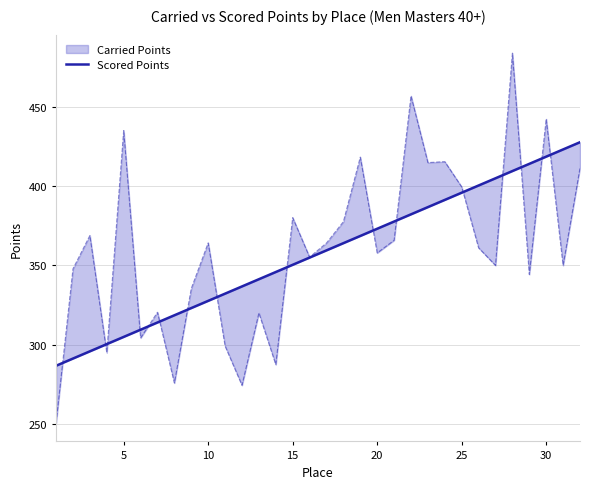

Is it true that the value at 30 is 423.3?

True